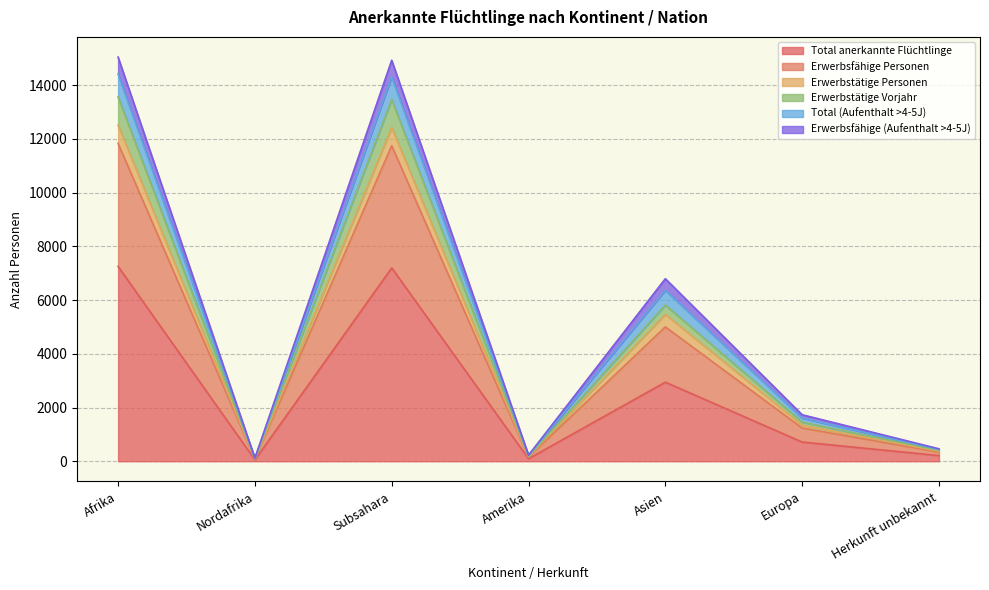

At which category is the sum across all series the highest?

Afrika